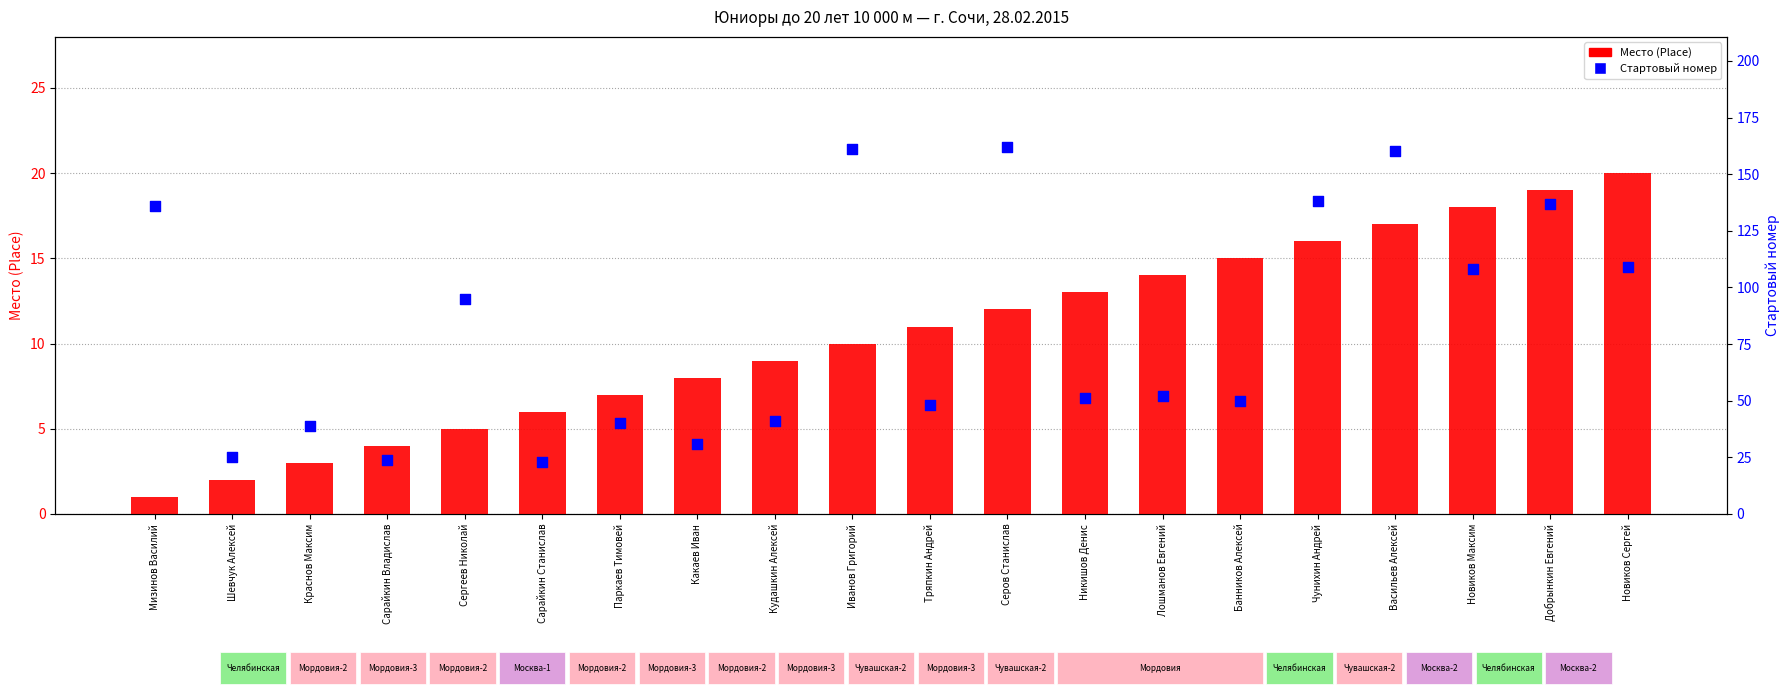

At how many categories does at least one series exceed 5?

20